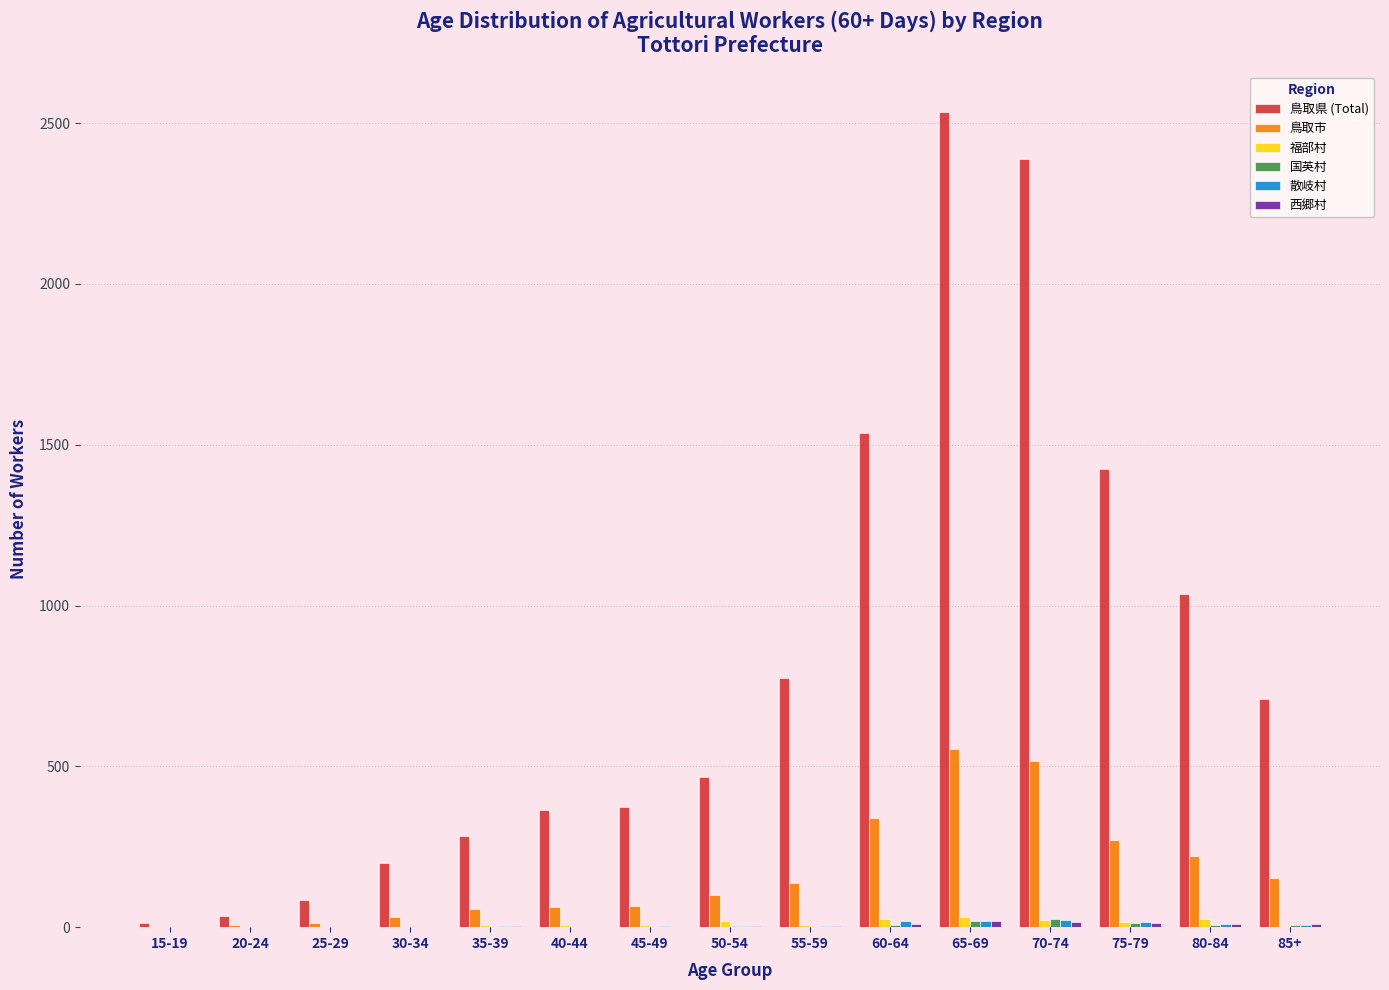

How many distinct data groups are displayed?

6